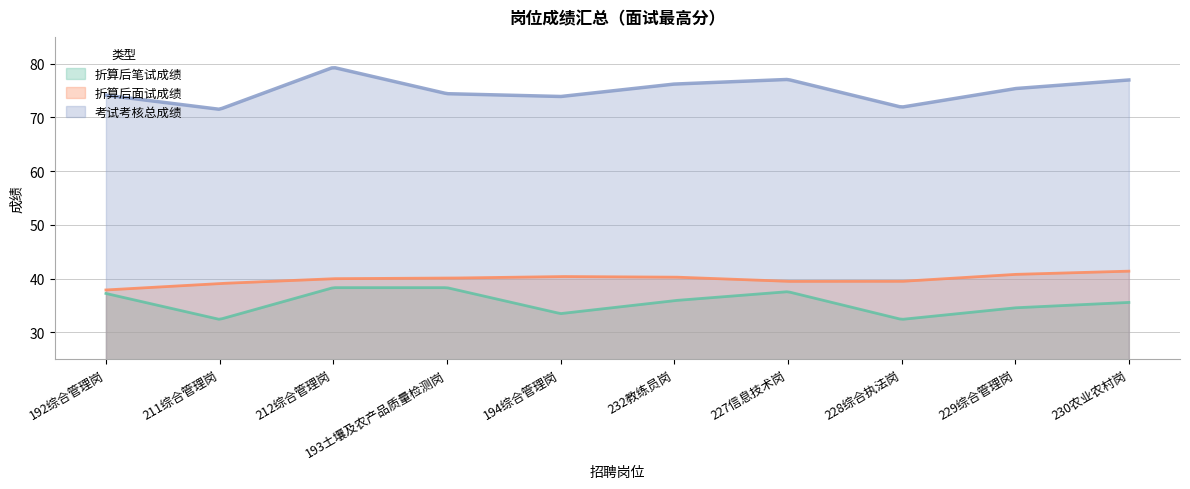

Which category has the highest value in the 考试考核总成绩 series?

212综合管理岗